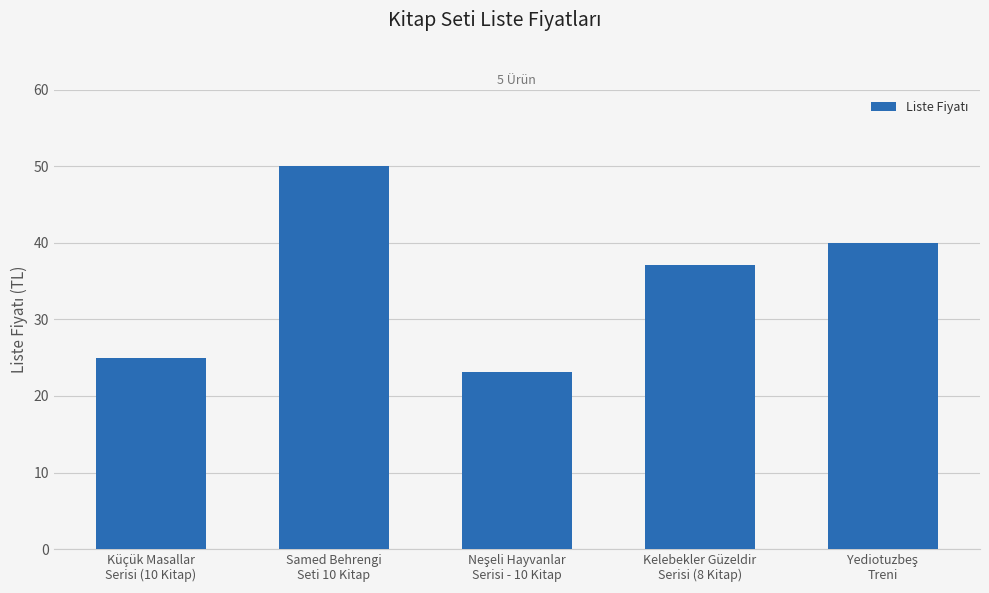

What is the average value?

35.0